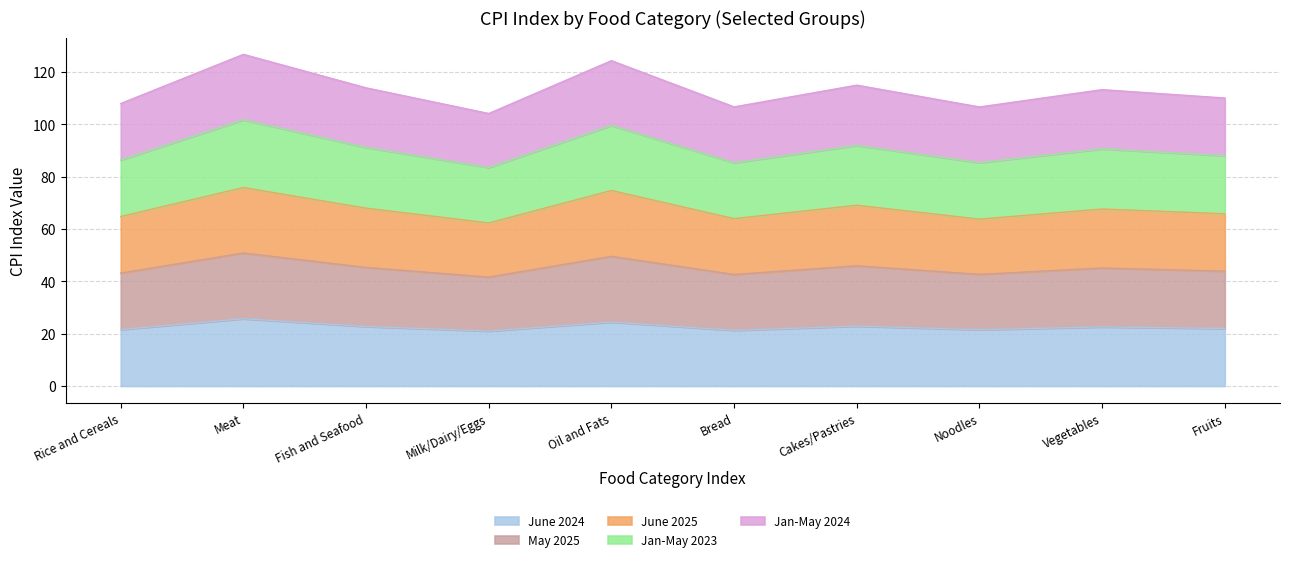

What is the minimum value for June 2024?

21.0